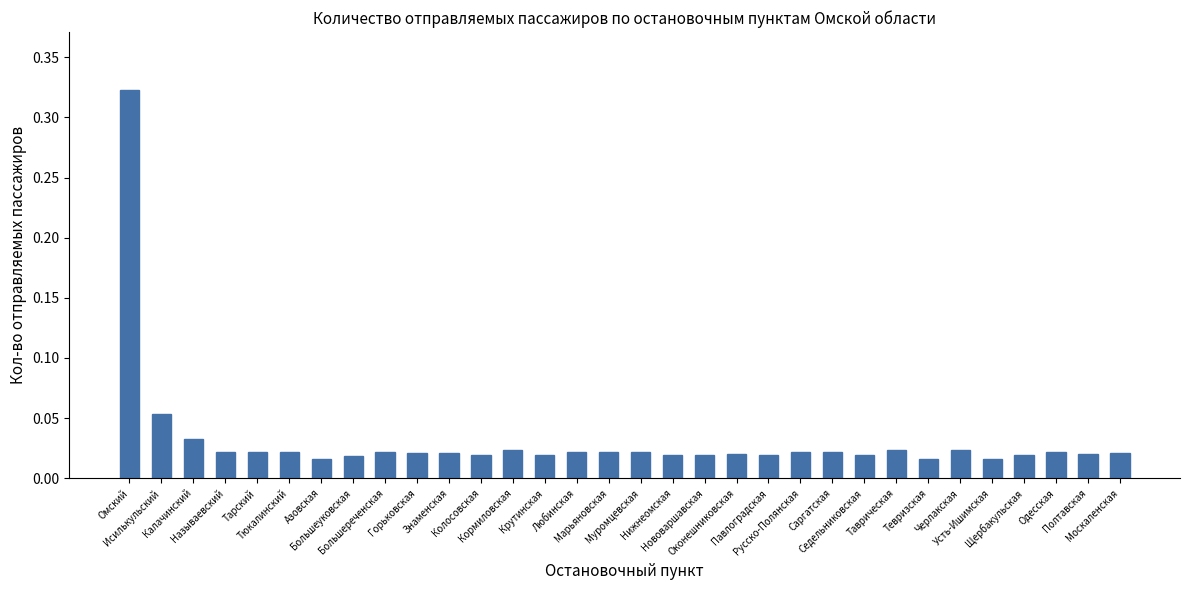

What is the sum of all values?

1.0